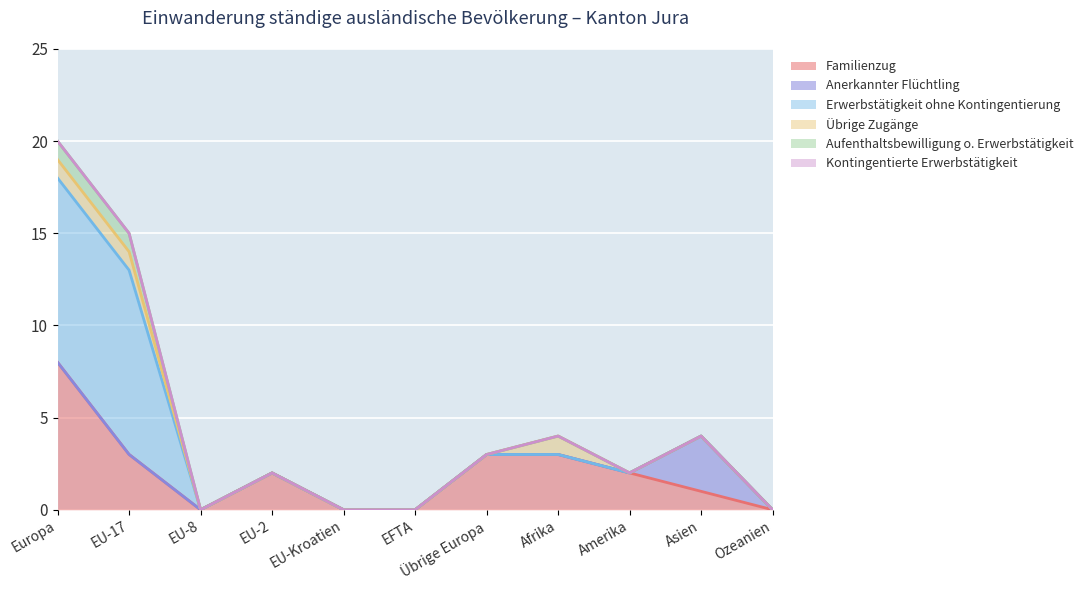

Which series has the largest total across all categories?

Familienzug (col_4)